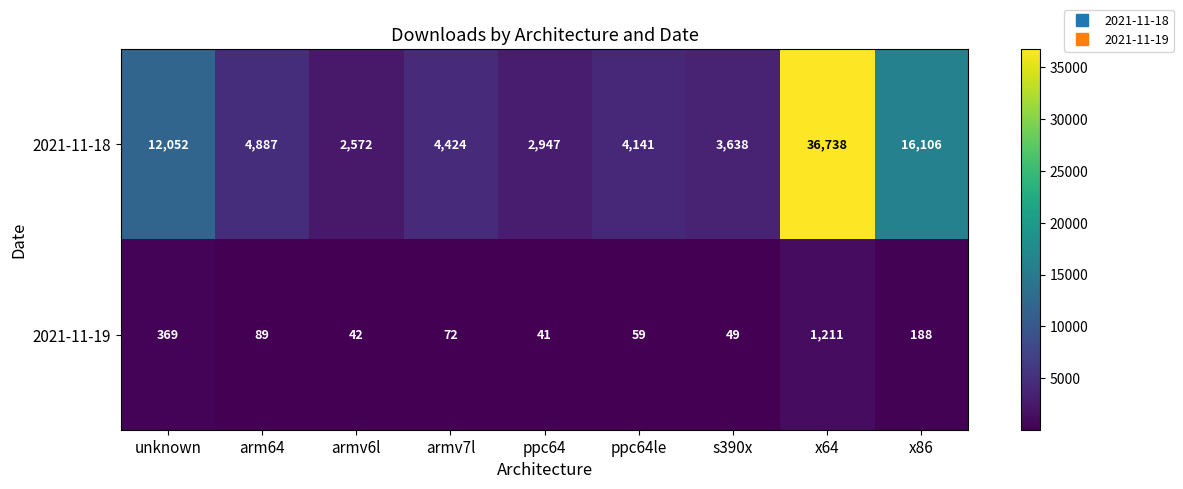

At which category is the sum across all series the highest?

x64